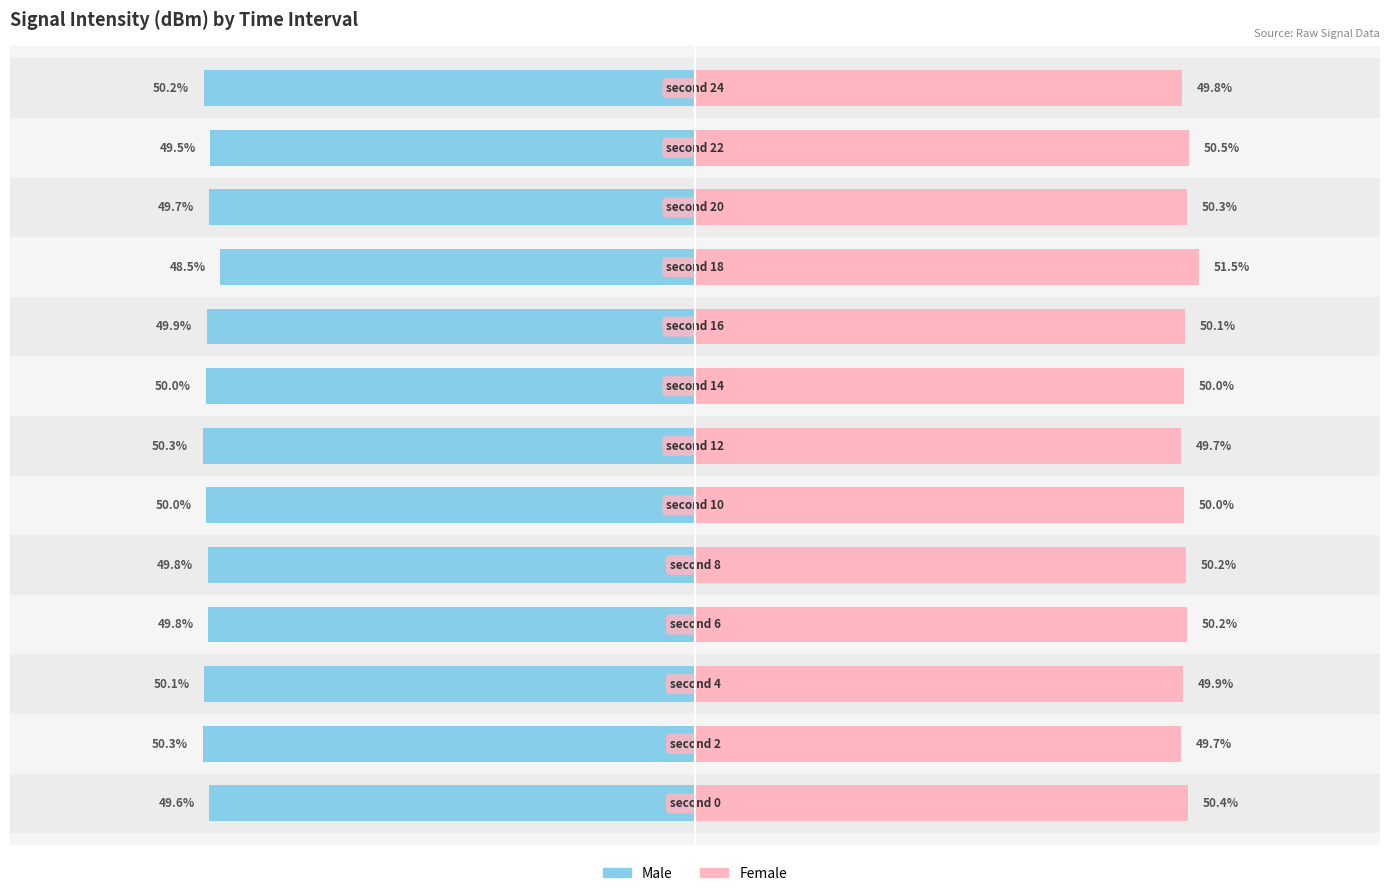

What are all the series names shown in the legend?

Male, Female